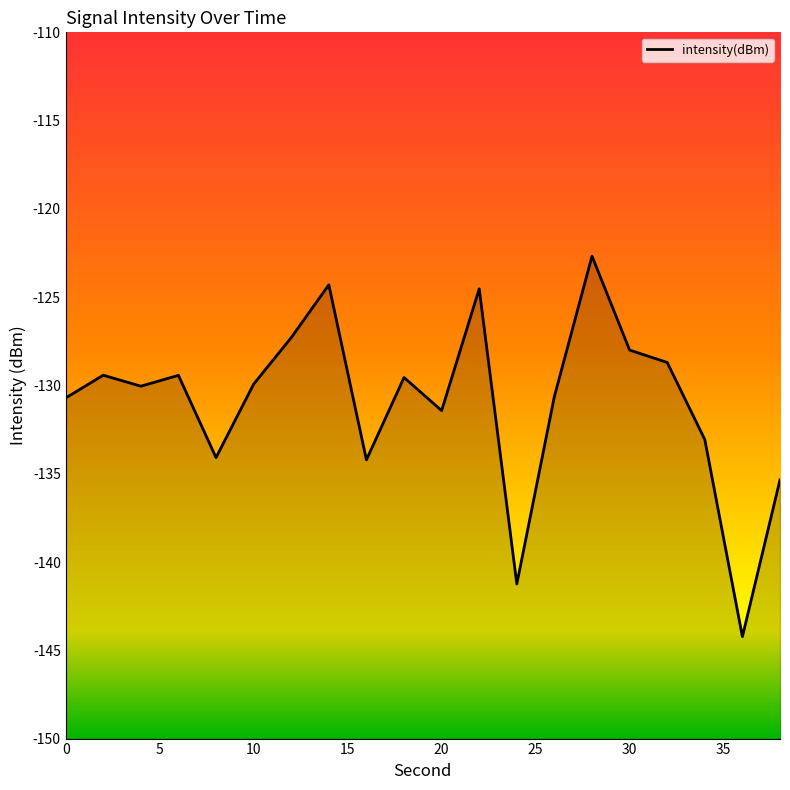

What is the difference between the second highest and minimum values?

19.9